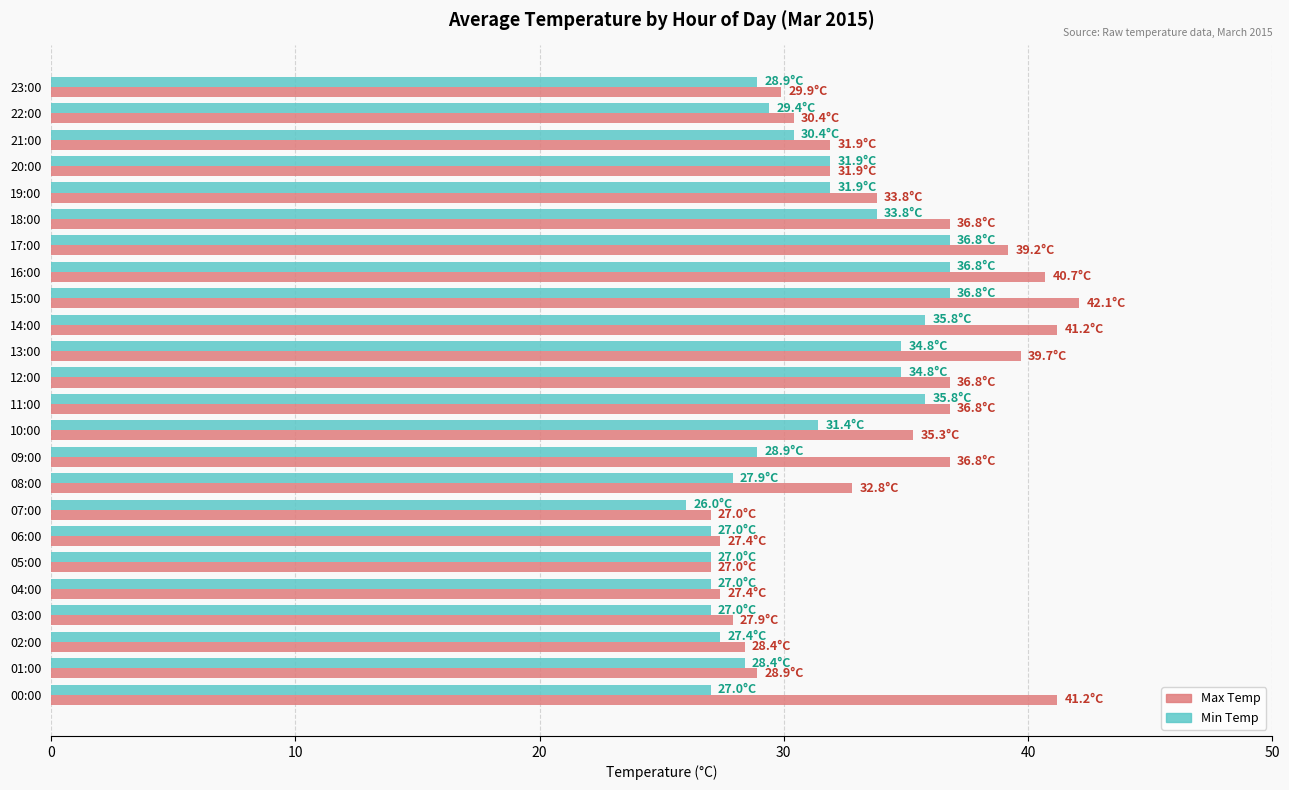

At how many categories does at least one series exceed 26?

24